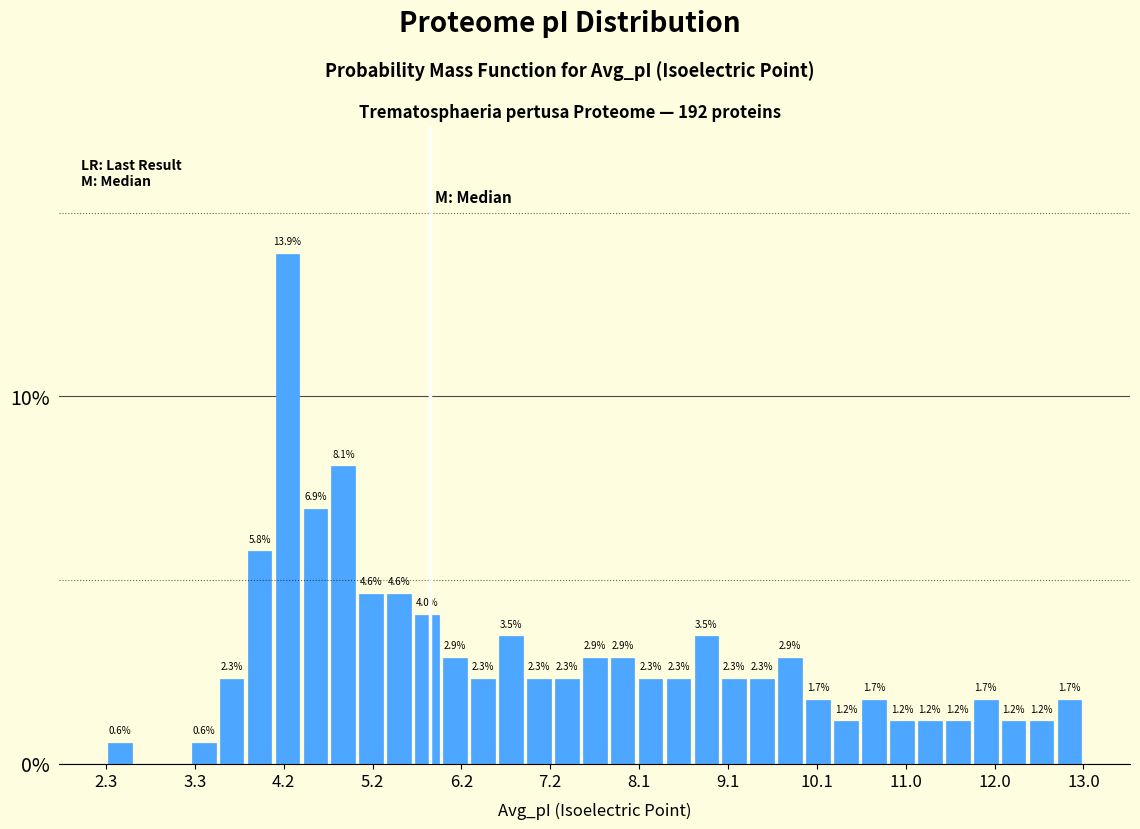

Read against the x-axis, roughly where is the centre of the tallest bar?

4.3